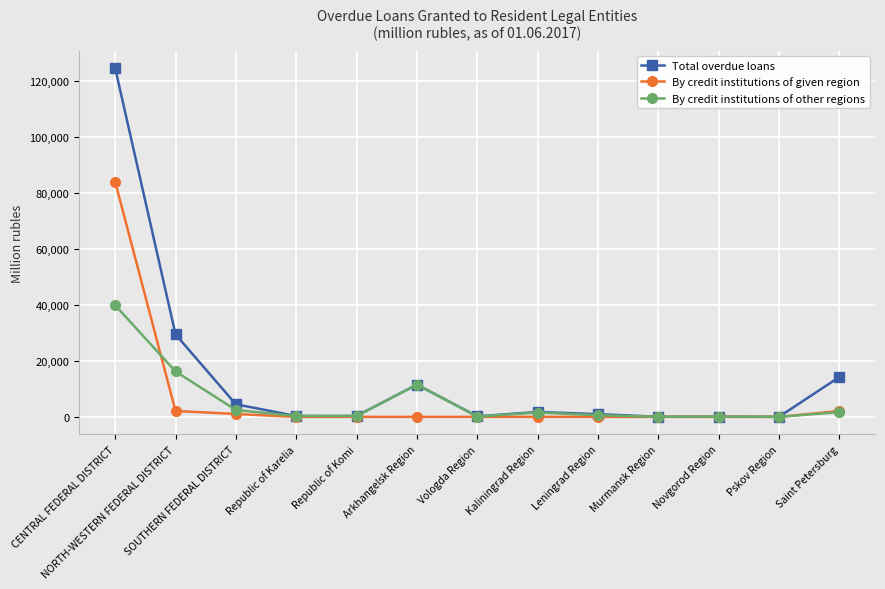

At which label is By credit institutions of other regions closest to 19919?

NORTH-WESTERN FEDERAL DISTRICT